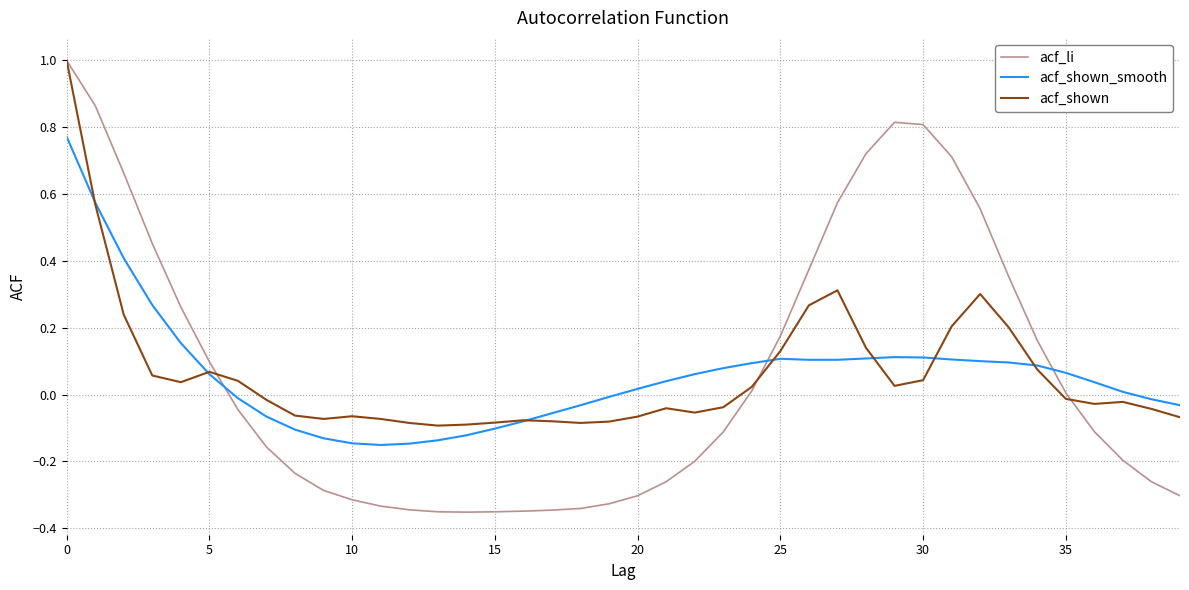

Which series has the widest spread of values?

acf_li